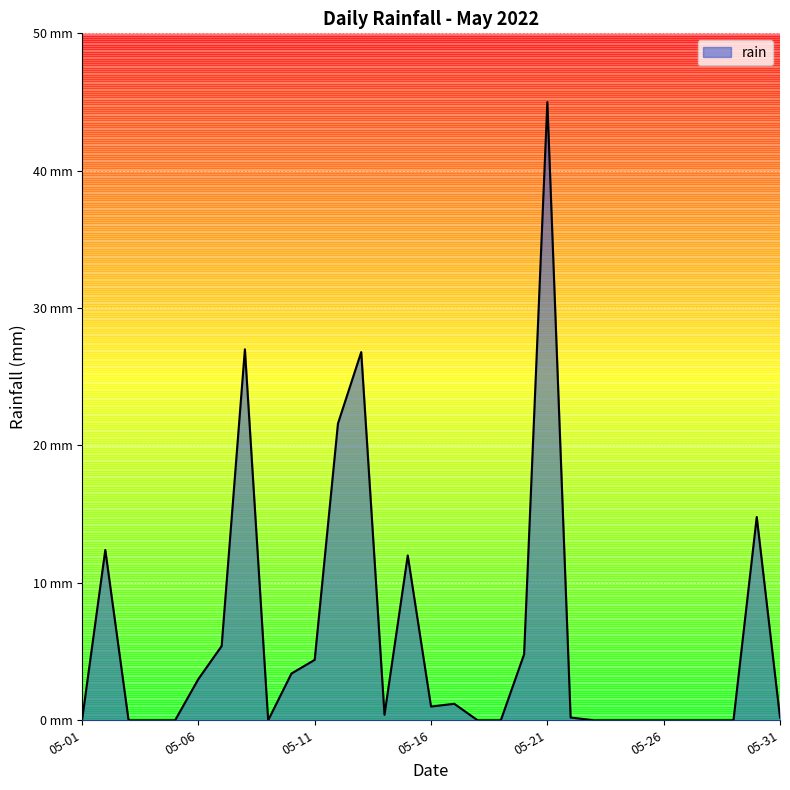

Does the chart have visible grid lines?

Yes